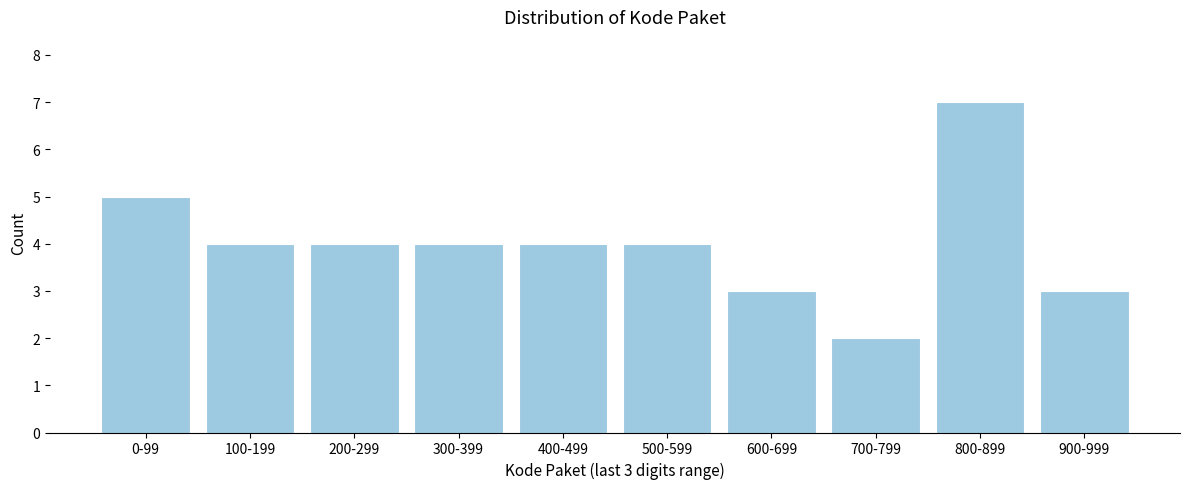

Reading right to left, what are all the values shown in this chart?

900-999=3	800-899=7	700-799=2	600-699=3	500-599=4	400-499=4	300-399=4	200-299=4	100-199=4	0-99=5